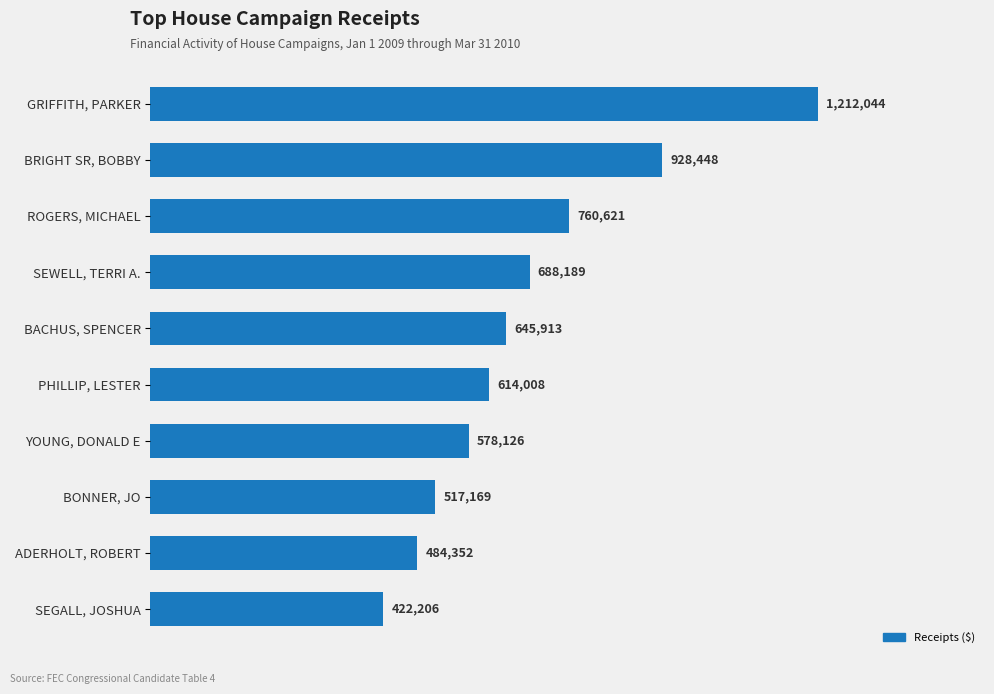

Which label corresponds to the largest value in the chart?

GRIFFITH, PARKER